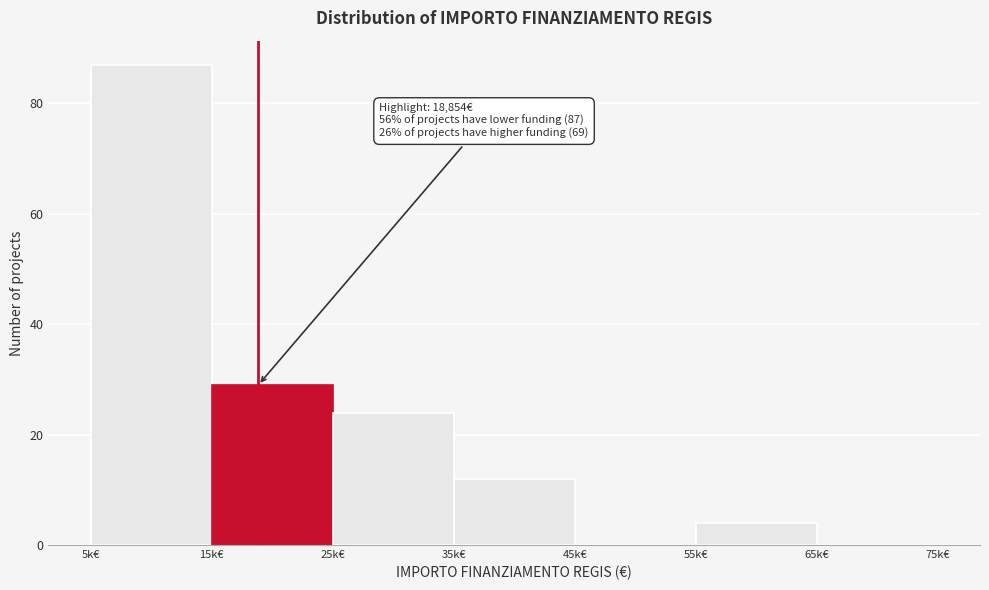

Reading right to left, list all the values displayed in this chart.

65k€=0	55k€=4	45k€=0	35k€=12	25k€=24	15k€=29	5k€=87